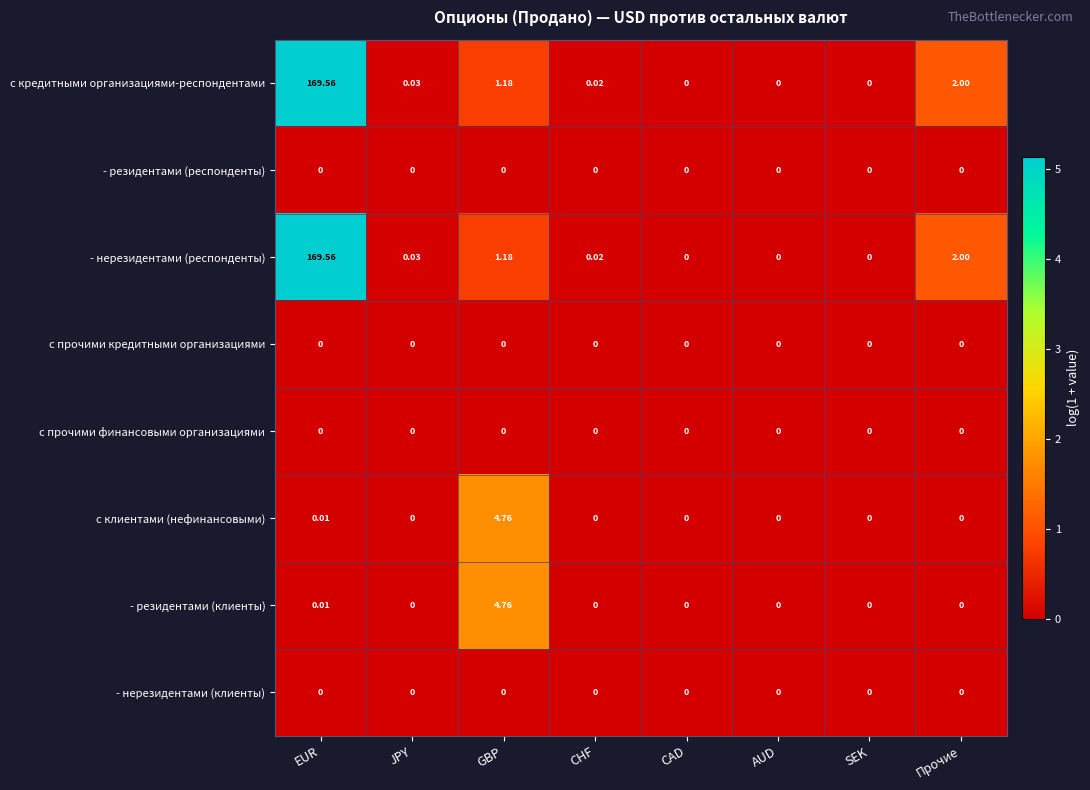

At how many categories does at least one series exceed 1?

3